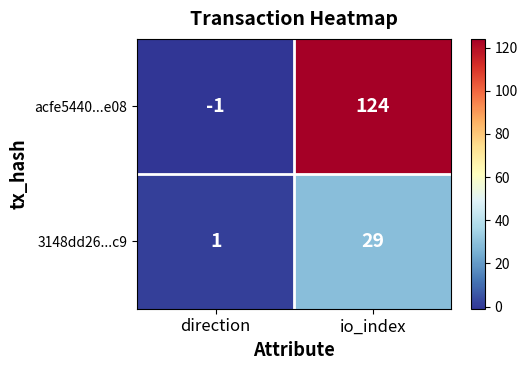

Count the number of data series in this chart.

2